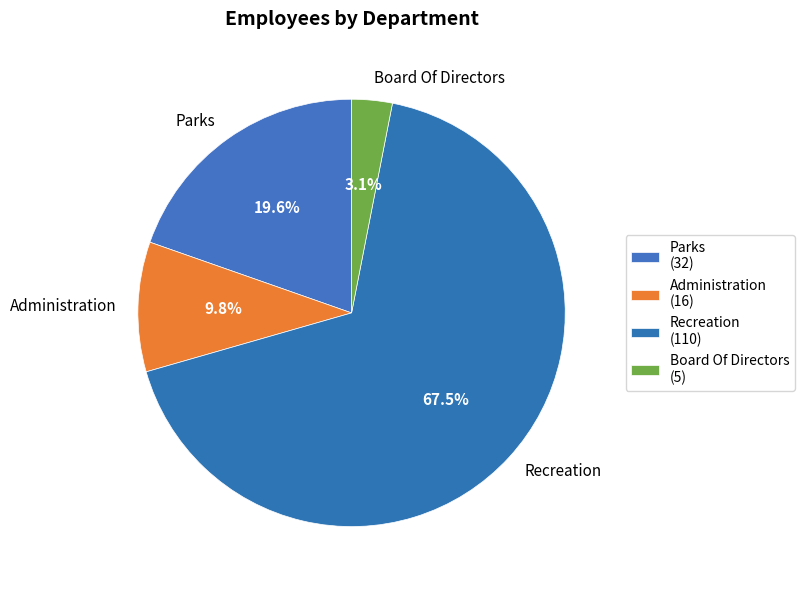

How many slices are in this pie chart?

4